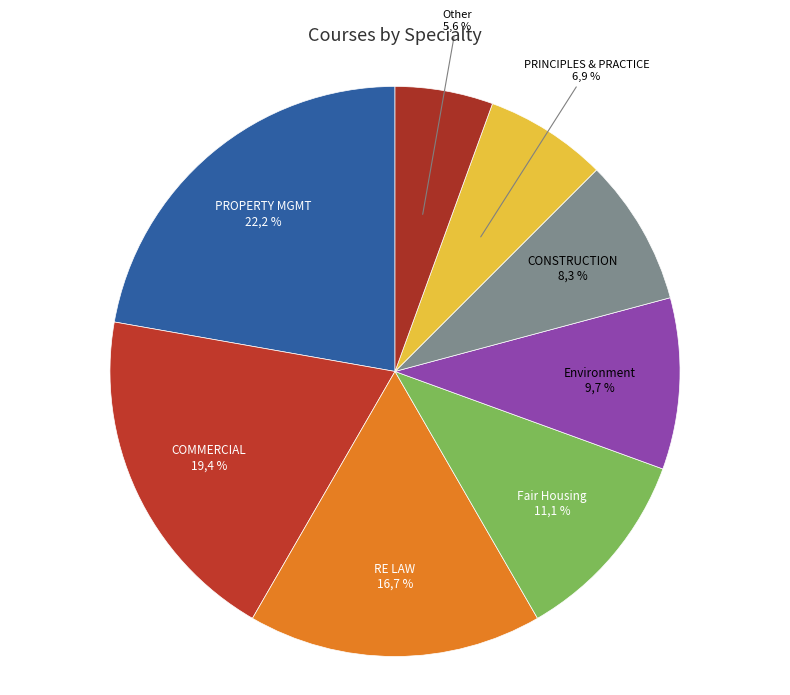

What is the total percentage of PRINCIPLES & PRACTICE and CONSTRUCTION?

15.3%